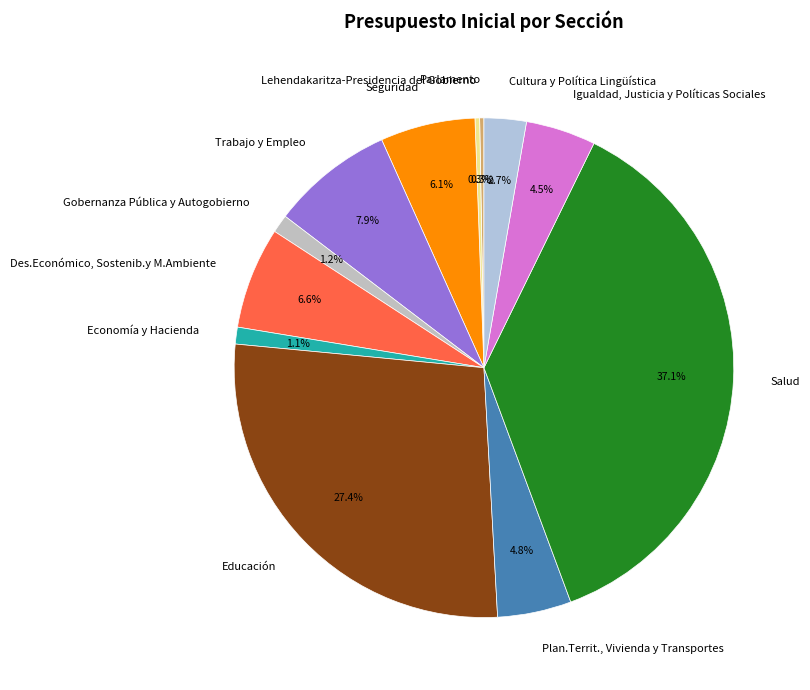

Approximately how many times larger is the value at Salud compared to Educación?

1.4